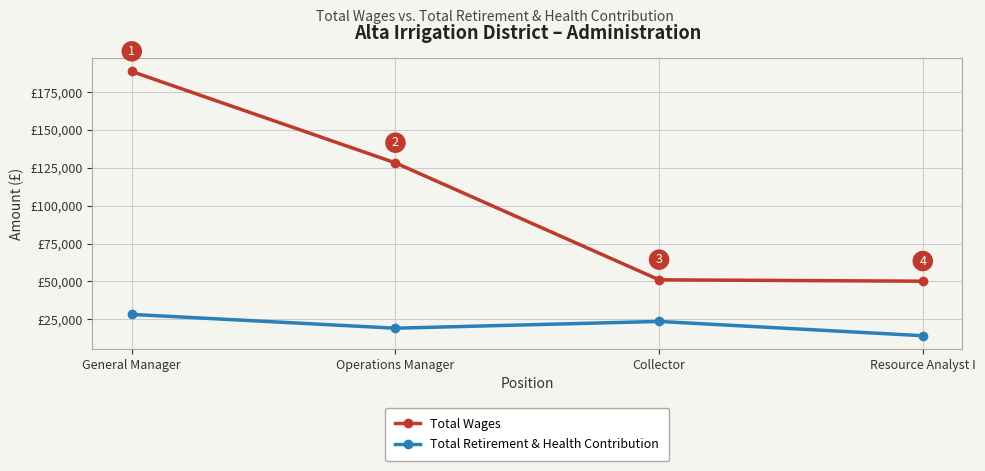

True or false: Total Retirement & Health Contribution and Total Wages intersect in this chart.

False